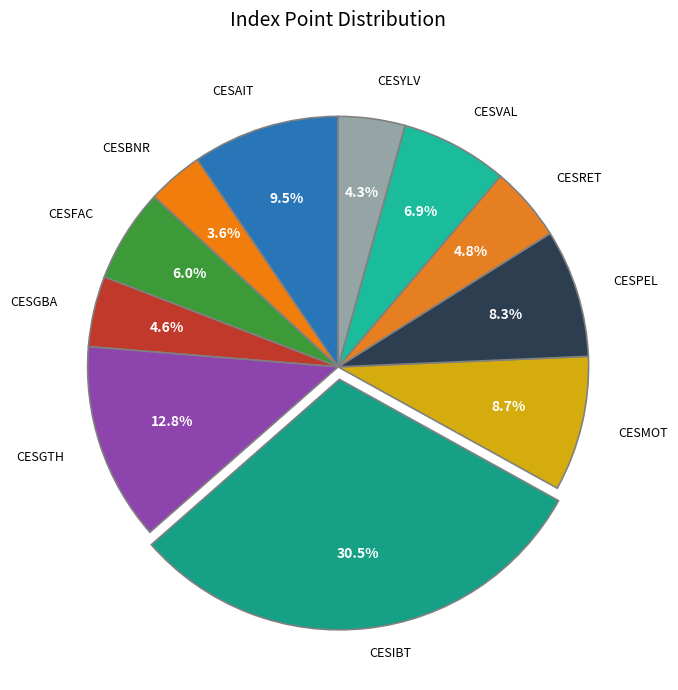

Which slice is the largest?

CESIBT